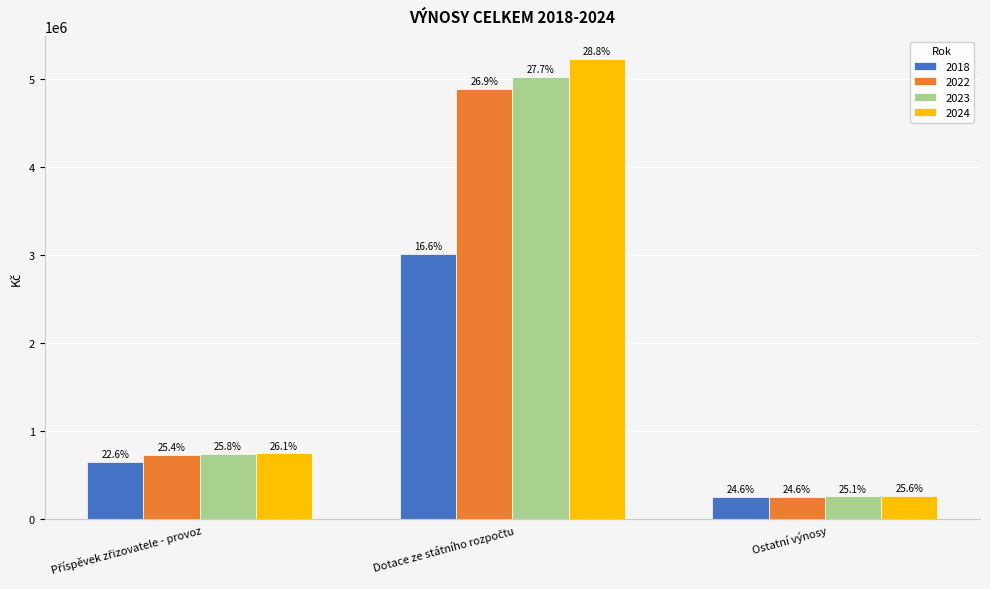

Rank the categories by 2024 value from highest to lowest.

Dotace ze státního rozpočtu, Příspěvek zřizovatele - provoz, Ostatní výnosy